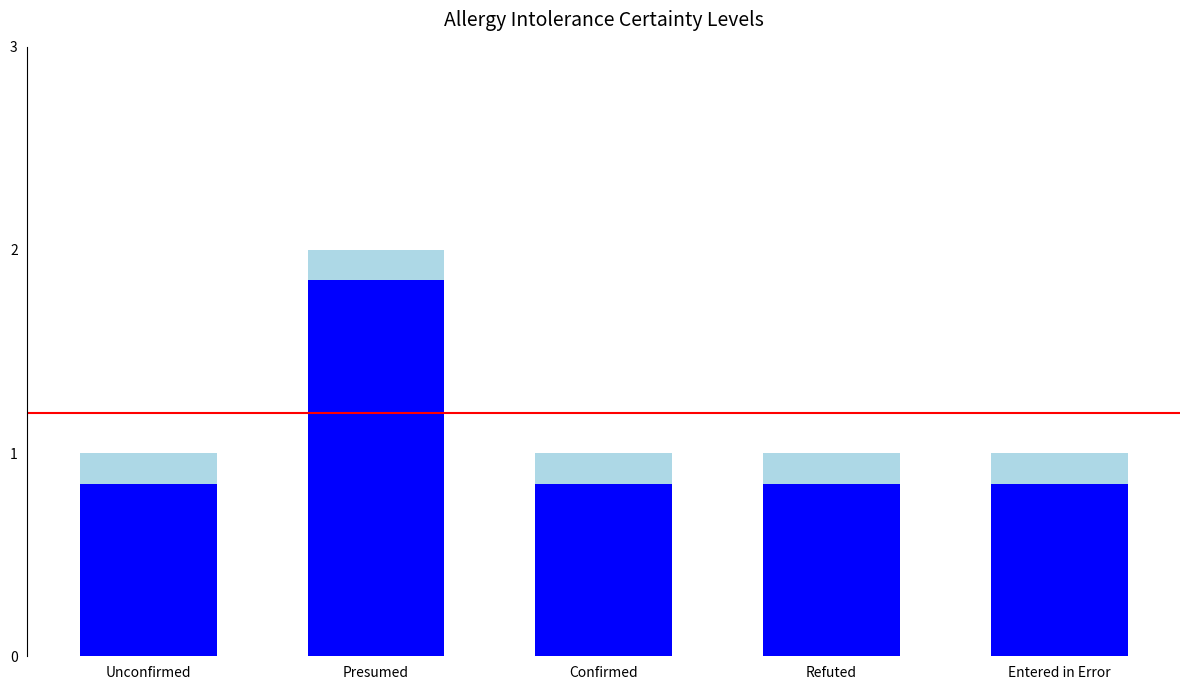

What is the total value across all series at Presumed?

2.0